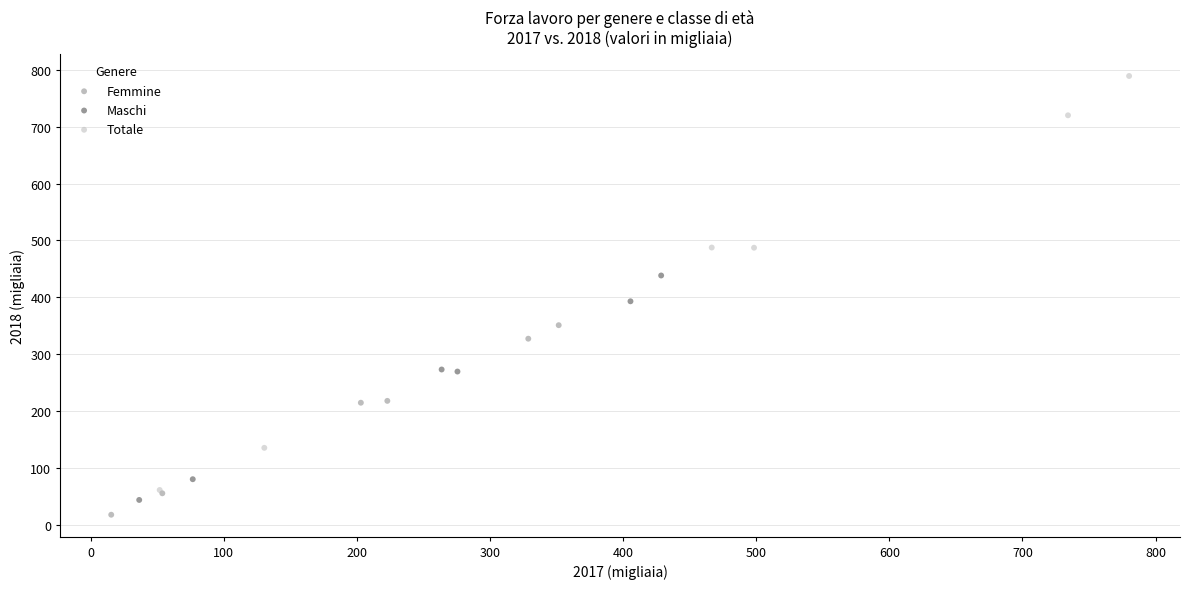

Which series has the widest spread of Y values?

Totale